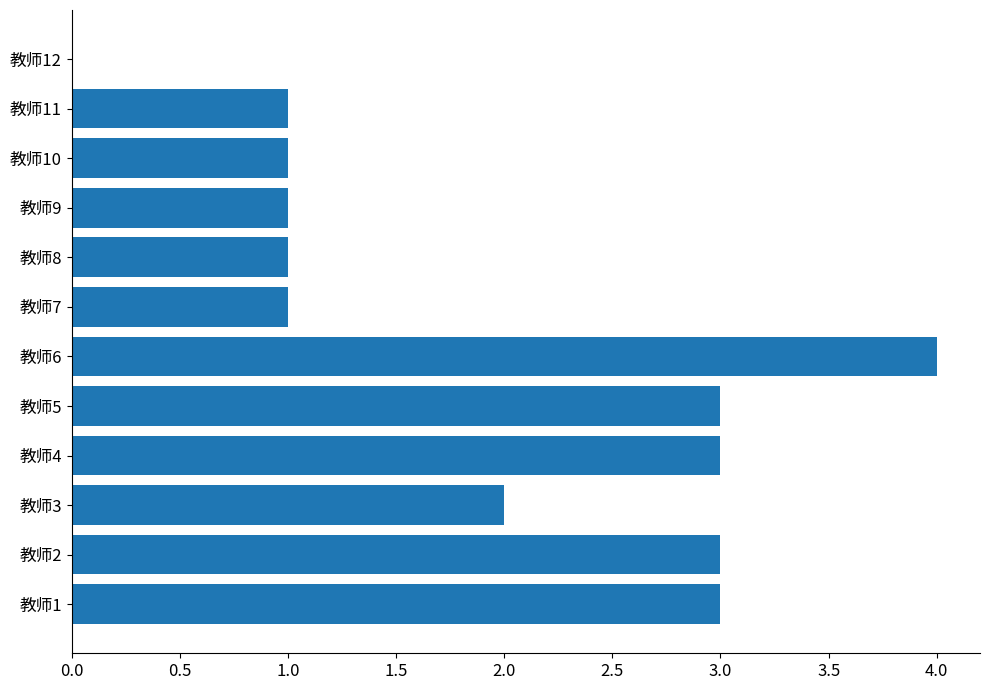

What is the sum of all values?

23